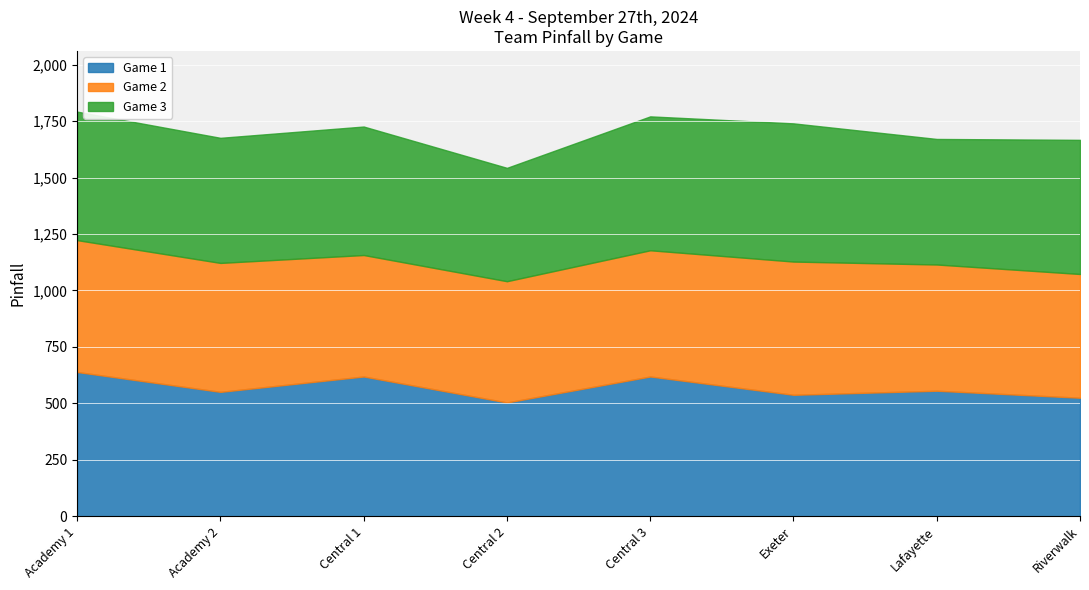

What is the lowest value of the Game 1 series?

504